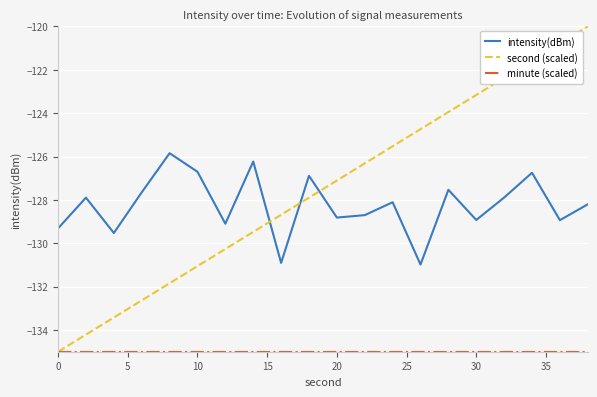

How many times do second (scaled) and intensity(dBm) cross each other?

3